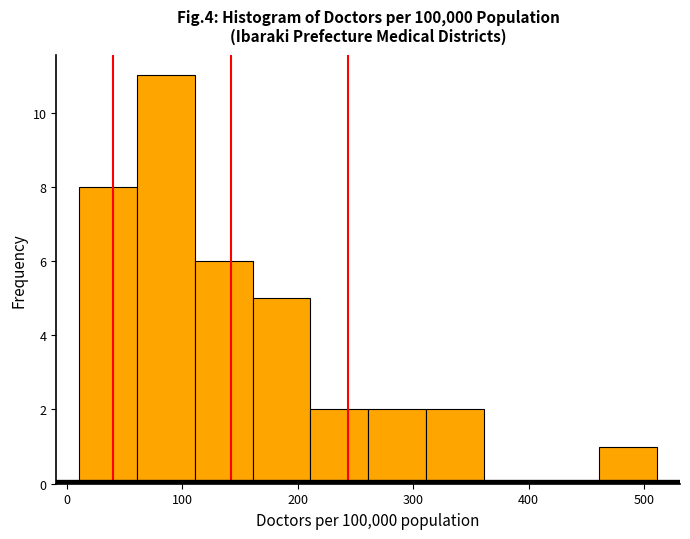

Reading left to right, transcribe this chart: for each bar, give the range it covers on the x-axis and its height. Neither the bar edges nor the heights are printed on the chart, so give them approximately, as read against the axes.

10 to 60: 8
60 to 110: 11
110 to 160: 6
160 to 210: 5
210 to 260: 2
260 to 310: 2
310 to 360: 2
360 to 410: 0
410 to 460: 0
460 to 510: 1